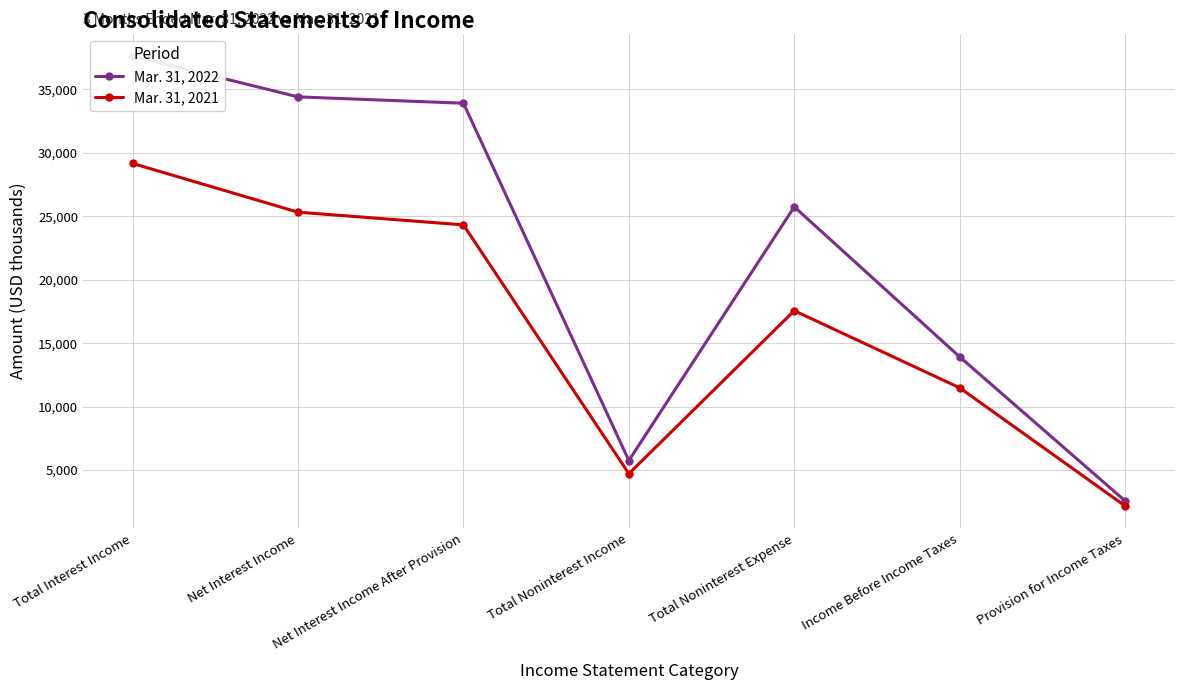

Reading left to right, what are all the values shown in this chart?

Mar. 31, 2022: 37632	34414	33914	5750	25745	13919	2565
Mar. 31, 2021: 29168	25325	24325	4712	17558	11479	2167